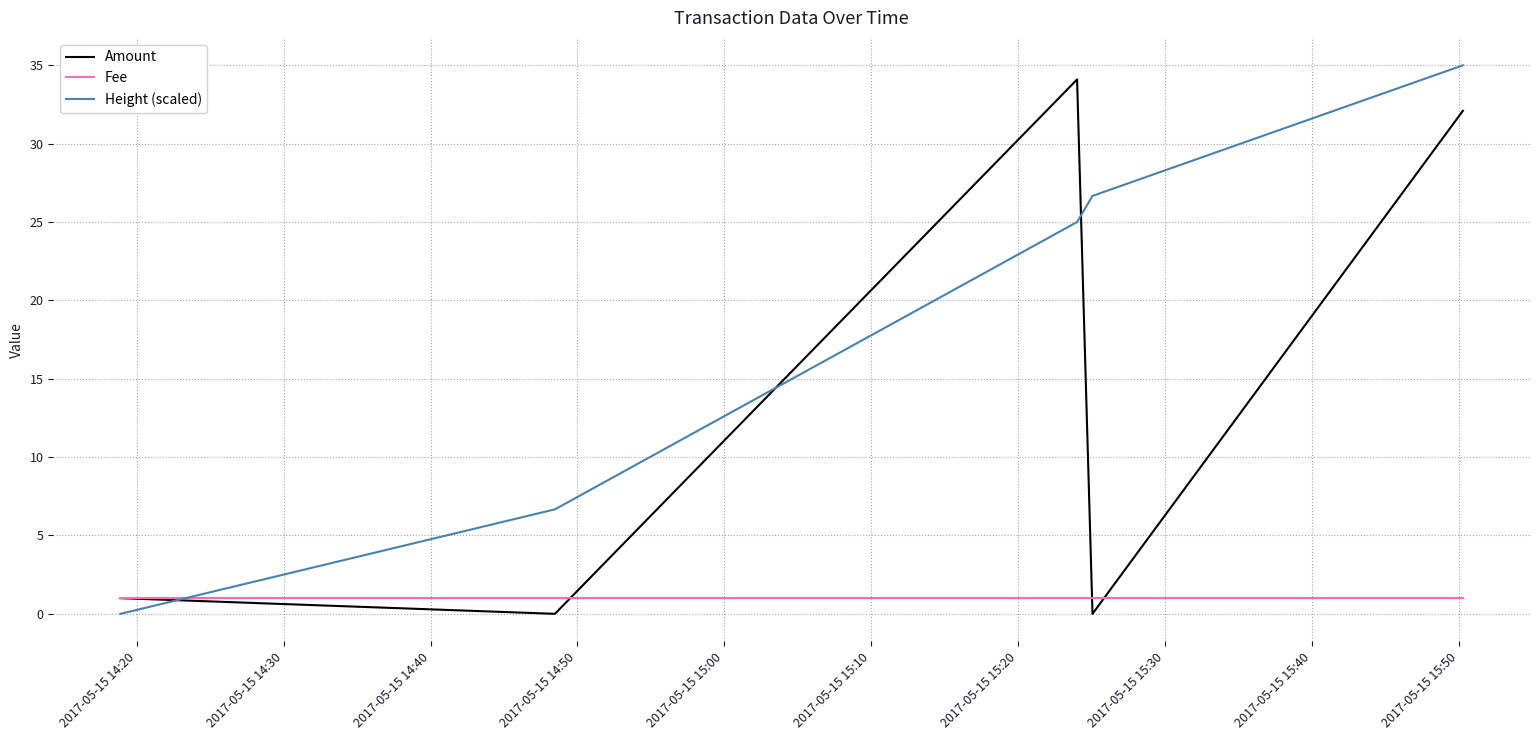

Does the chart have visible grid lines?

Yes